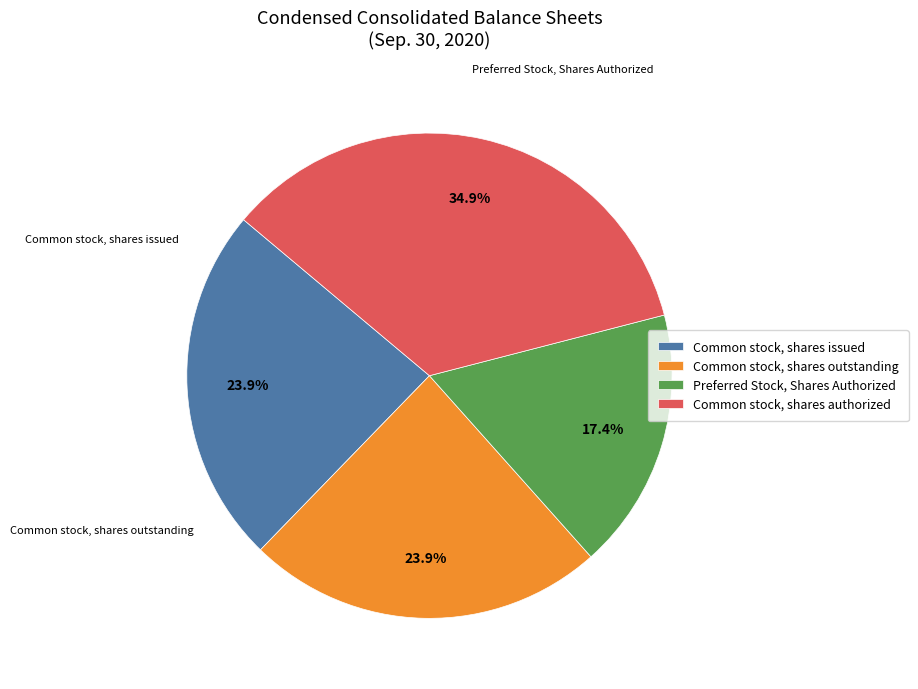

What is the ratio of the value at Common stock, shares authorized to the value at Common stock, shares issued?

1.5